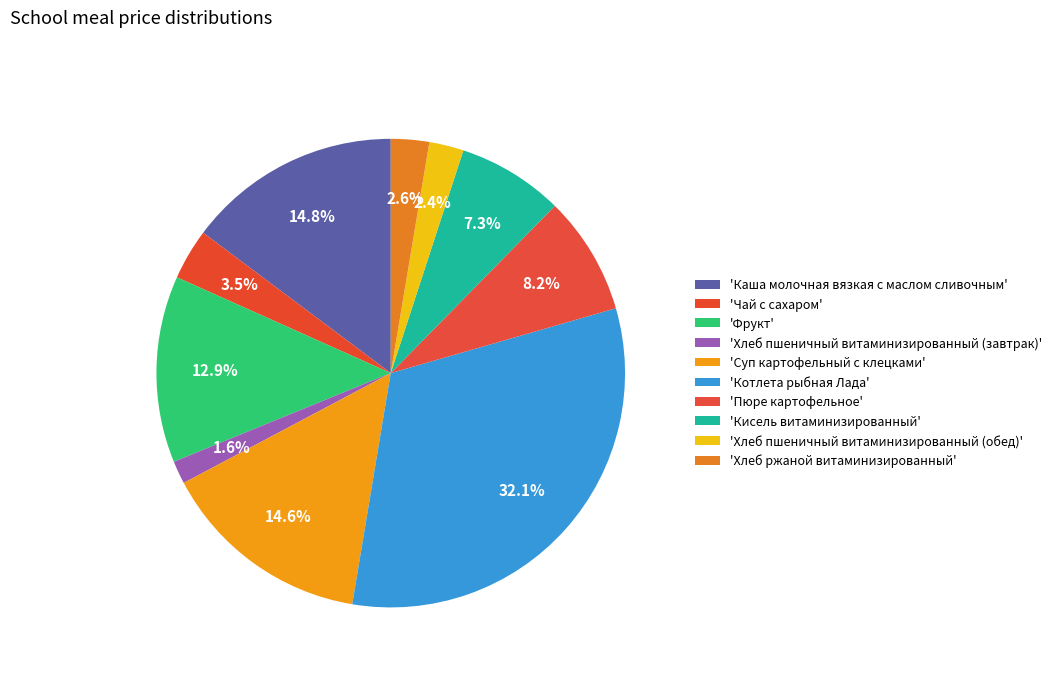

What is the largest slice in the pie chart?

Котлета рыбная Лада